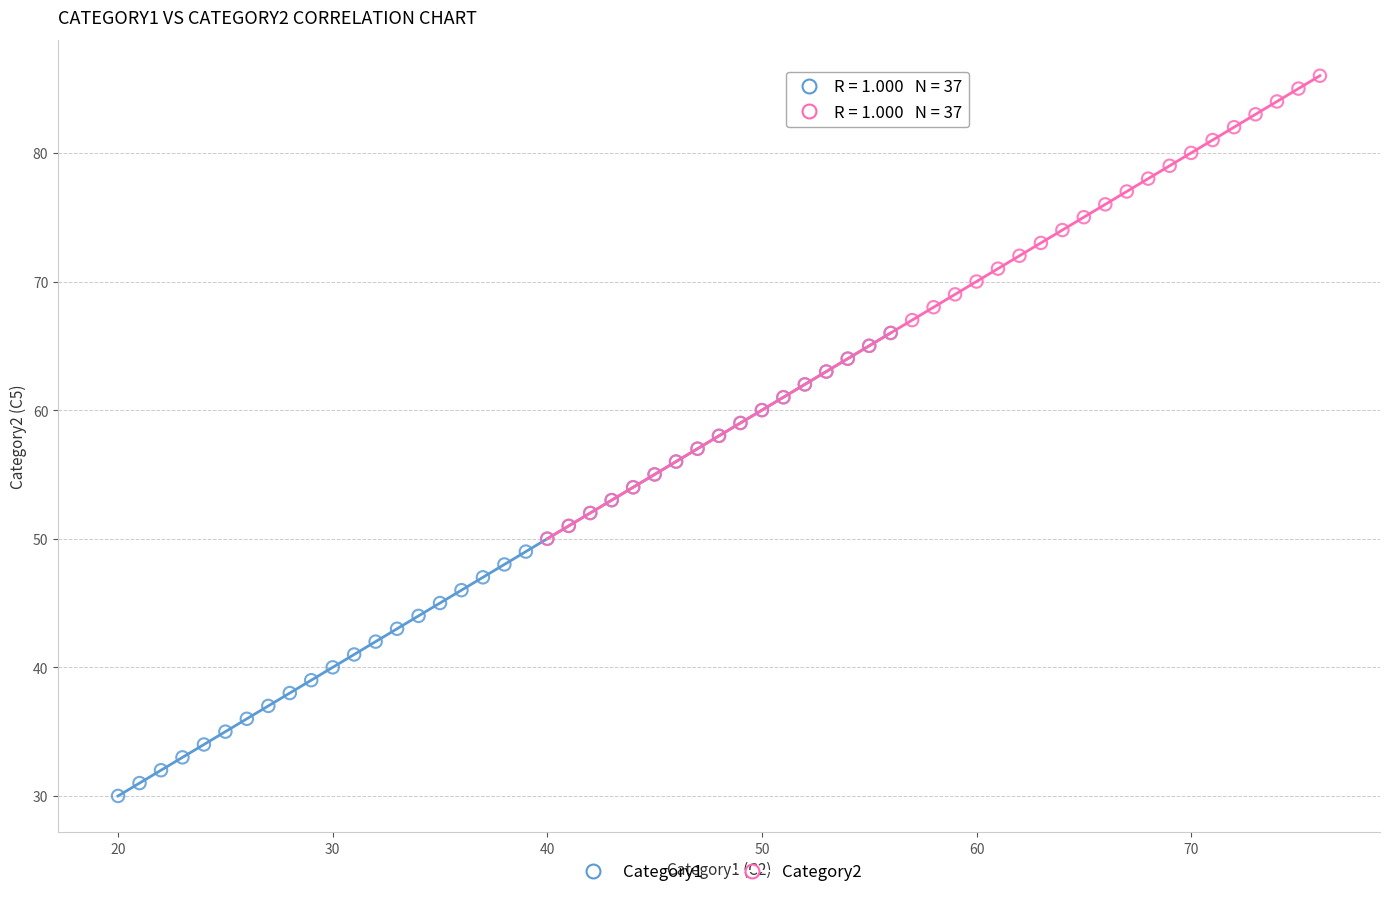

Which series contains the lowest Y value?

Category1